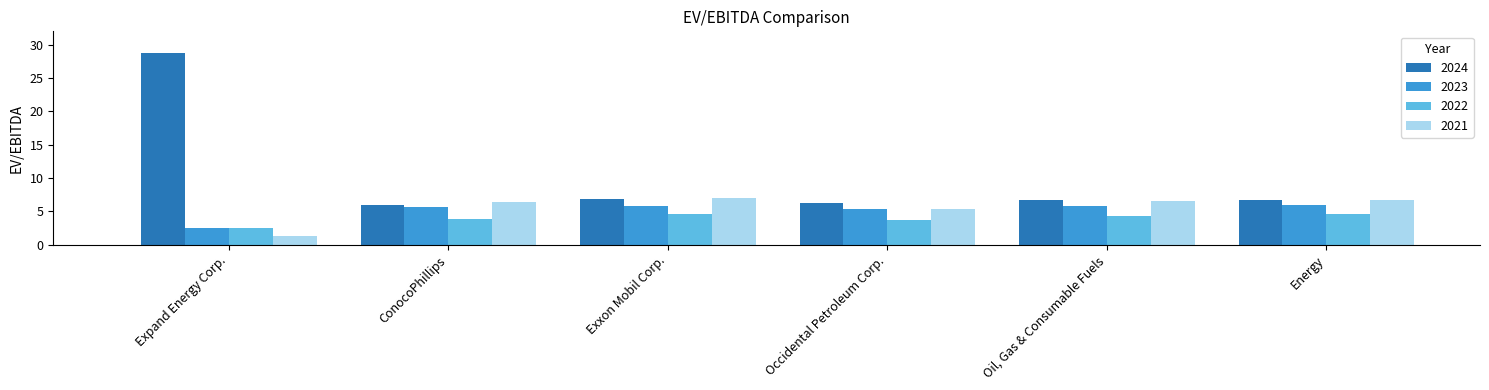

Which series has the widest spread of values?

2024